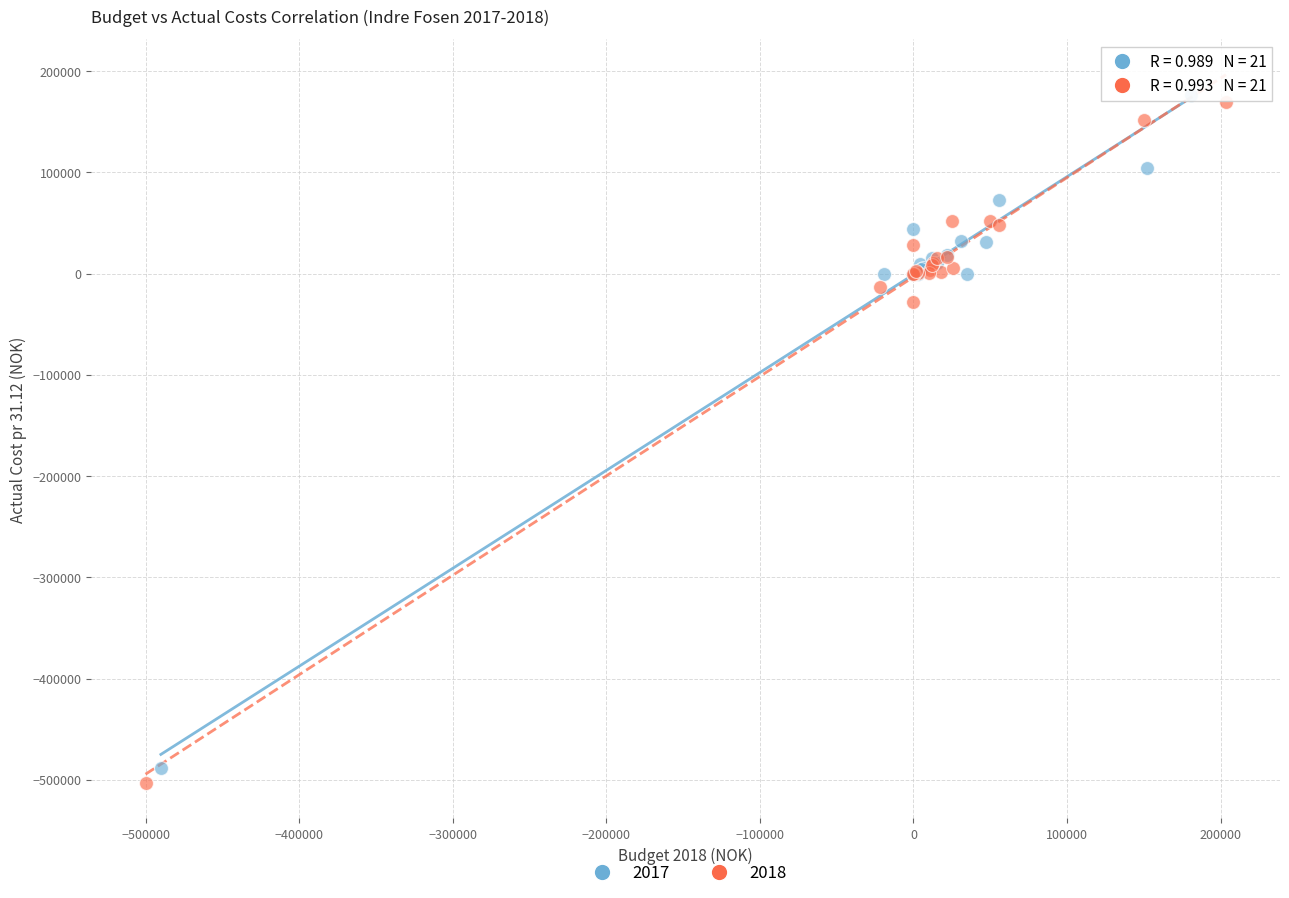

Which series contains the highest Y value?

2017